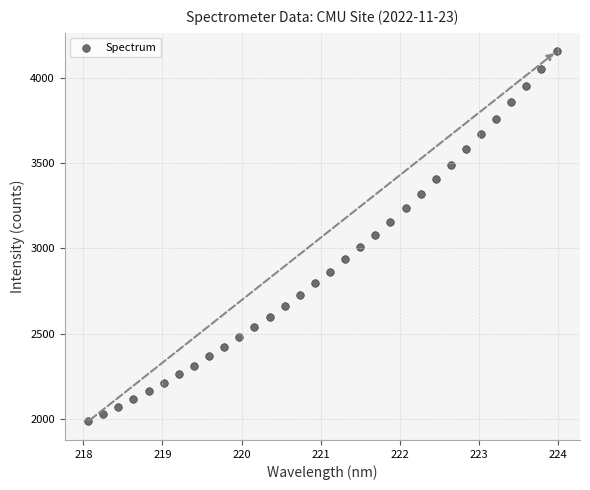

What is the range of Y values (max minus min)?

2166.5